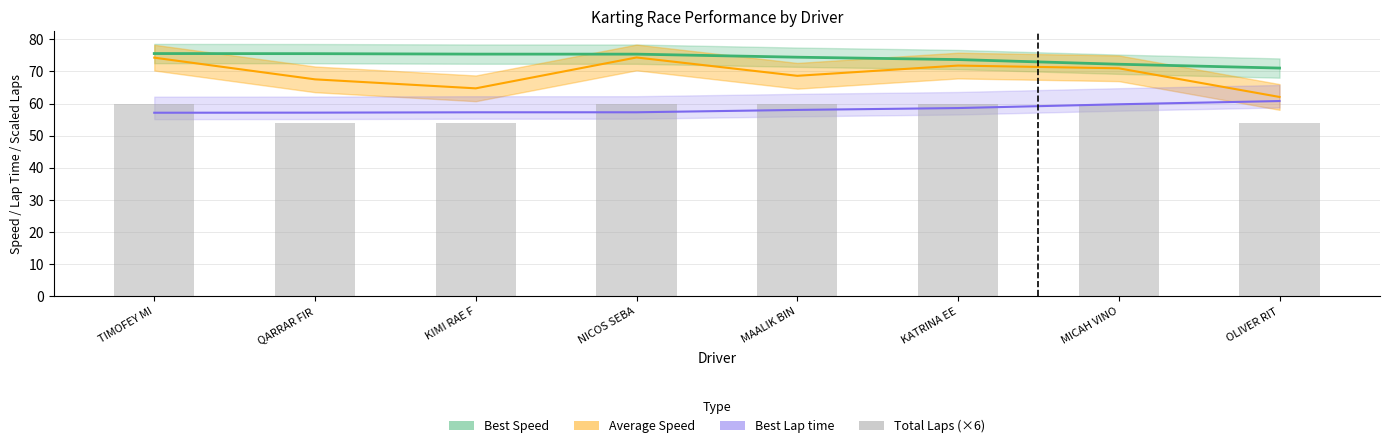

Reading right to left, list all the values displayed in this chart.

54	60	60	60	60	54	54	60